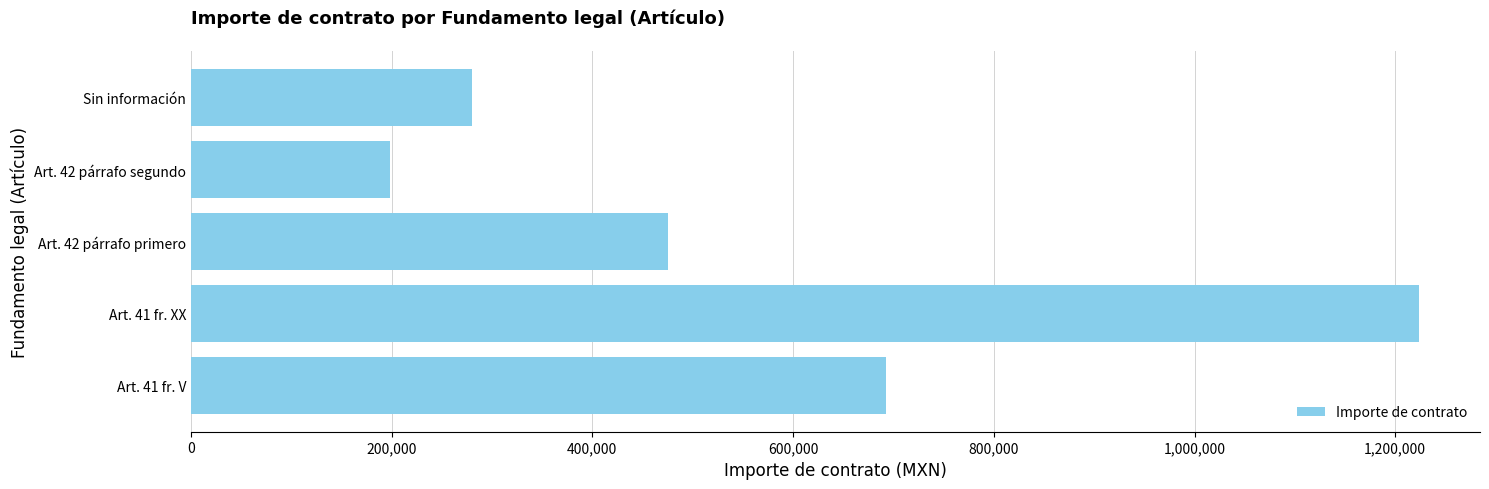

Reading bottom to top, list all the values displayed in this chart.

Art. 41 fr. V=692236.6	Art. 41 fr. XX=1223300.0	Art. 42 párrafo primero=475310.3	Art. 42 párrafo segundo=198002.6	Sin información=279994.7